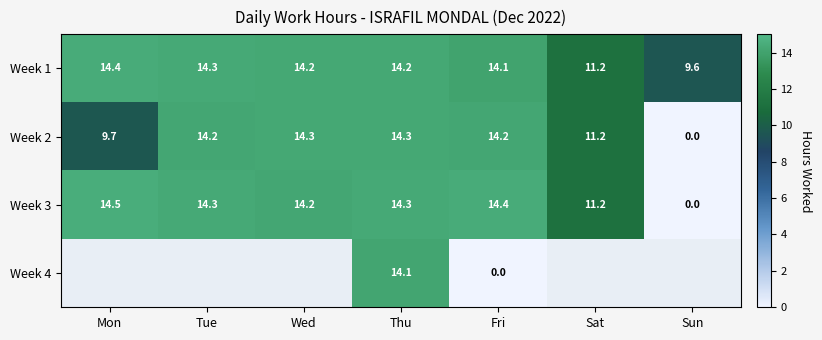

Is it true that Week 1 equals 7.9 at Fri?

False